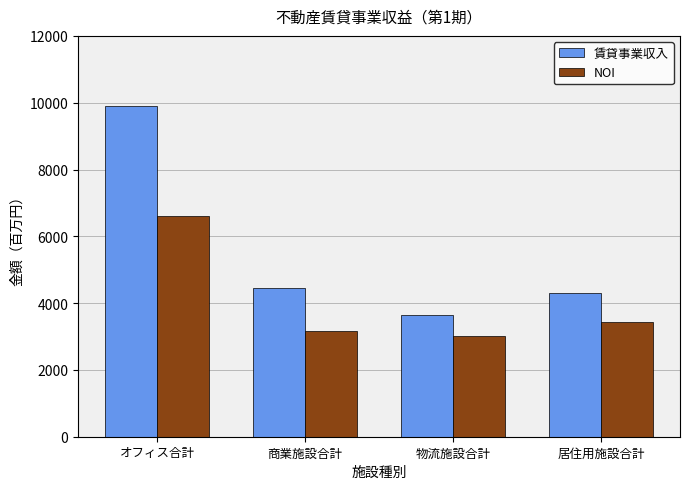

Reading left to right, transcribe all the data shown in this chart.

賃貸事業収入: オフィス合計=9893	商業施設合計=4456	物流施設合計=3632	居住用施設合計=4304
NOI: オフィス合計=6600	商業施設合計=3174	物流施設合計=3015	居住用施設合計=3447